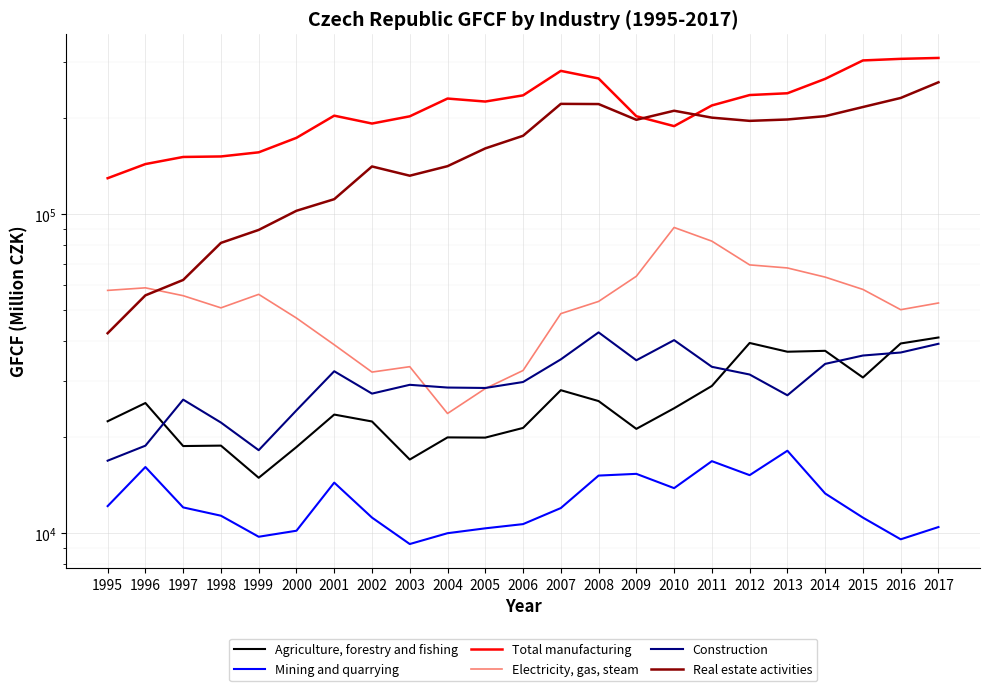

How many lines are shown in the chart?

6